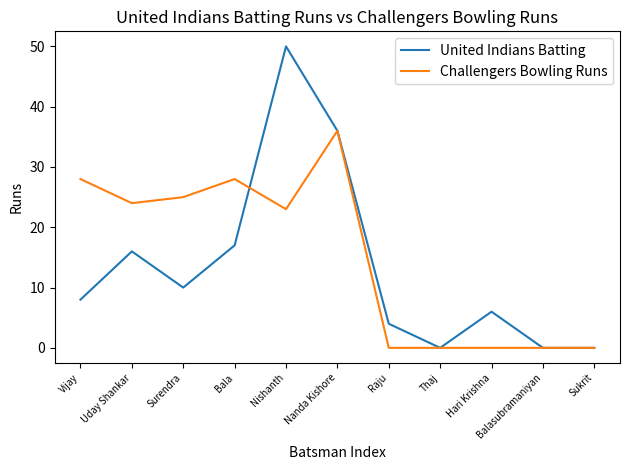

At how many categories does at least one series exceed 8?

6